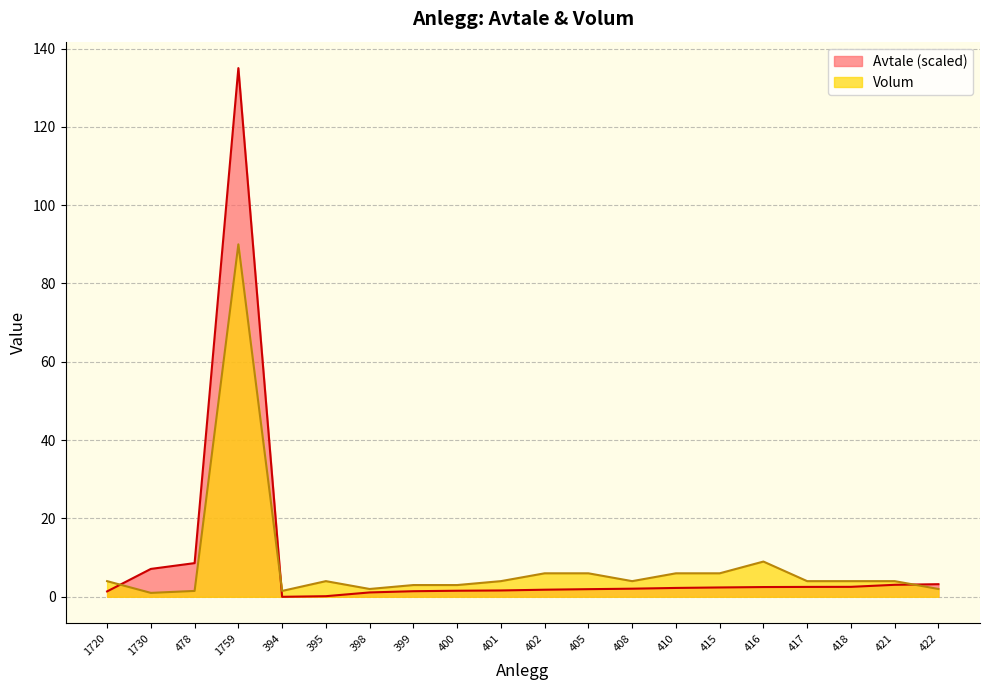

Rank the categories by Volum value from highest to lowest.

1759, 416, 402, 405, 410, 415, 1720, 395, 401, 408, 417, 418, 421, 399, 400, 398, 422, 478, 394, 1730